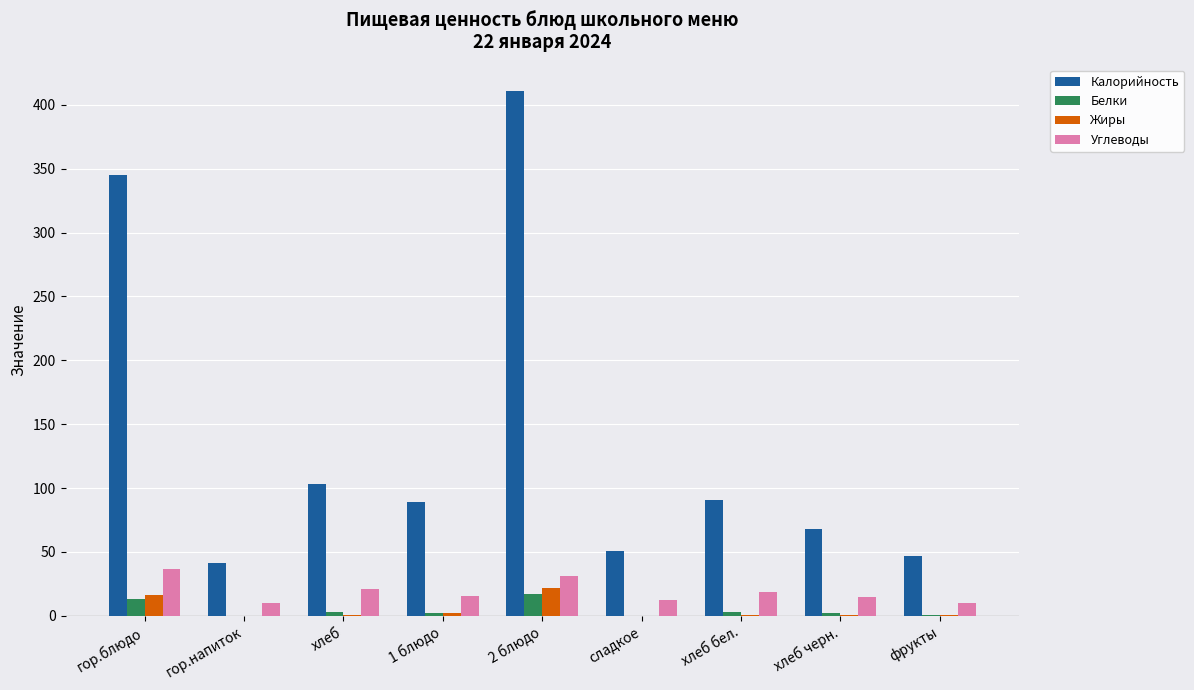

Which series changed the most between хлеб and хлеб черн.?

Калорийность